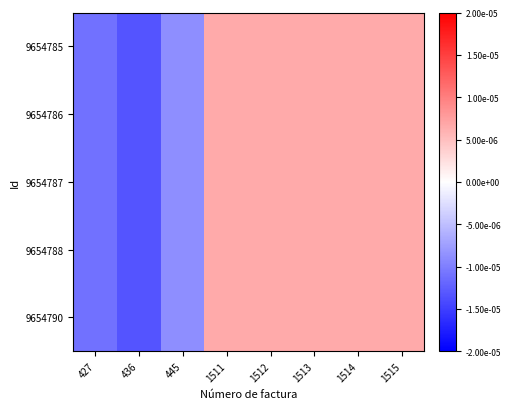

How many distinct data groups are displayed?

5